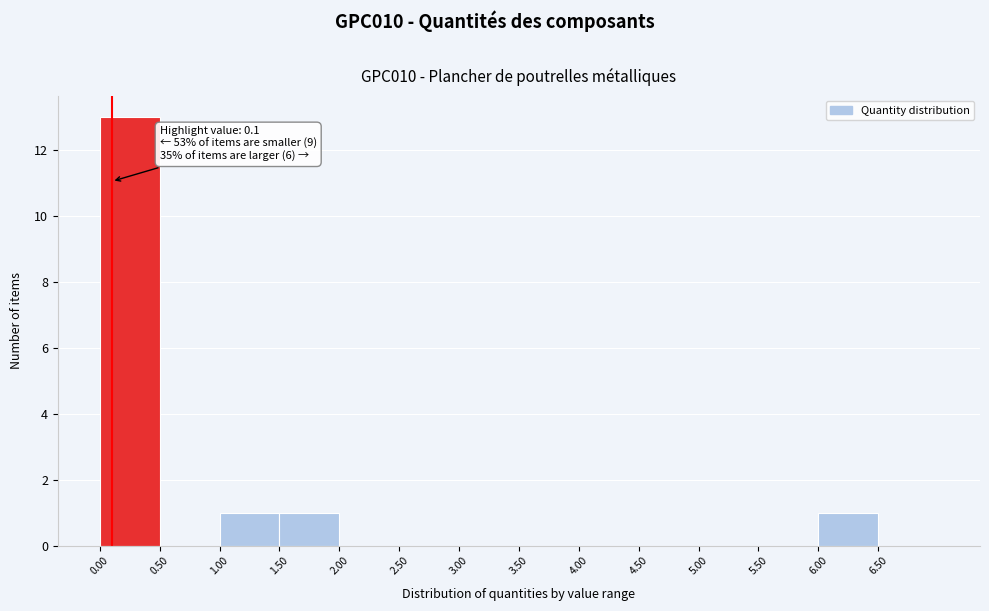

Which range on the x-axis has the tallest bar?

0.0 to 0.5